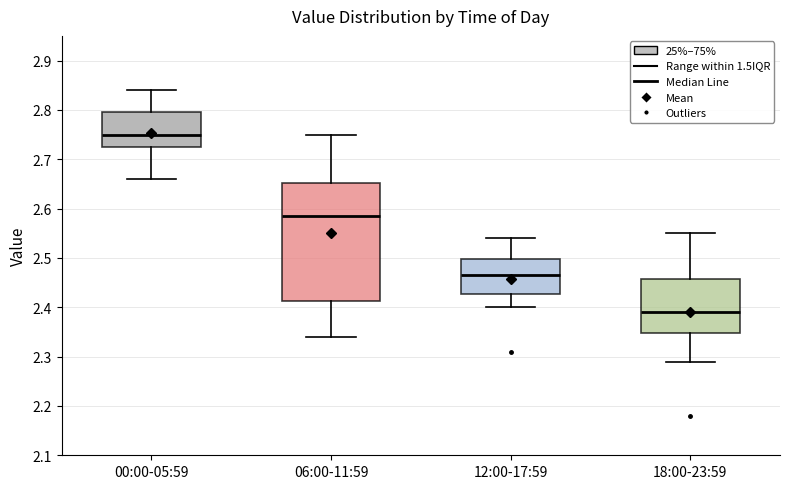

Where is the upper edge of the box for 12:00-17:59 on the y-axis? The values are not printed on the chart, so give them approximately, as read against the axis.

2.50